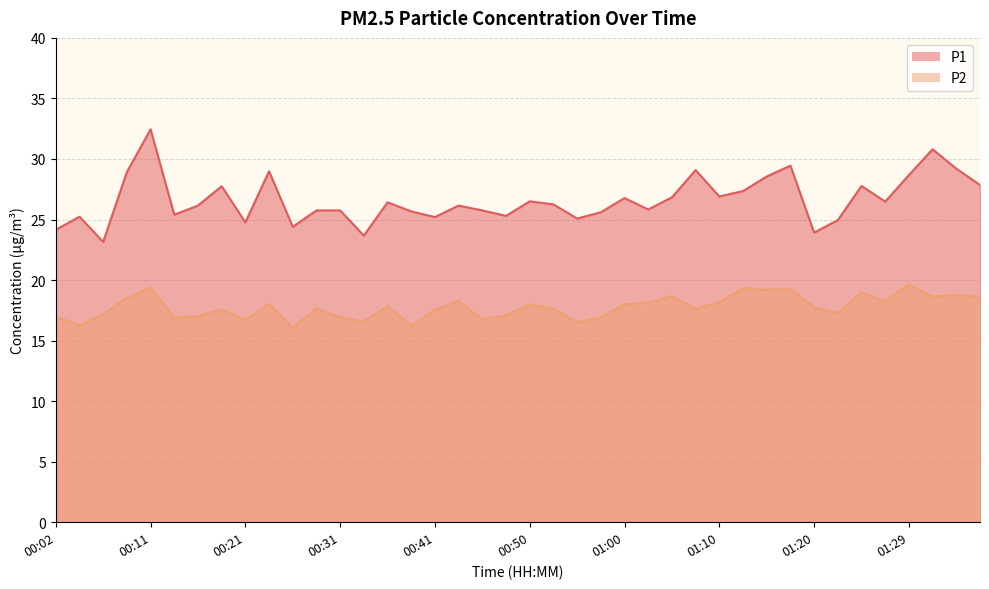

At how many categories does at least one series exceed 31?

1